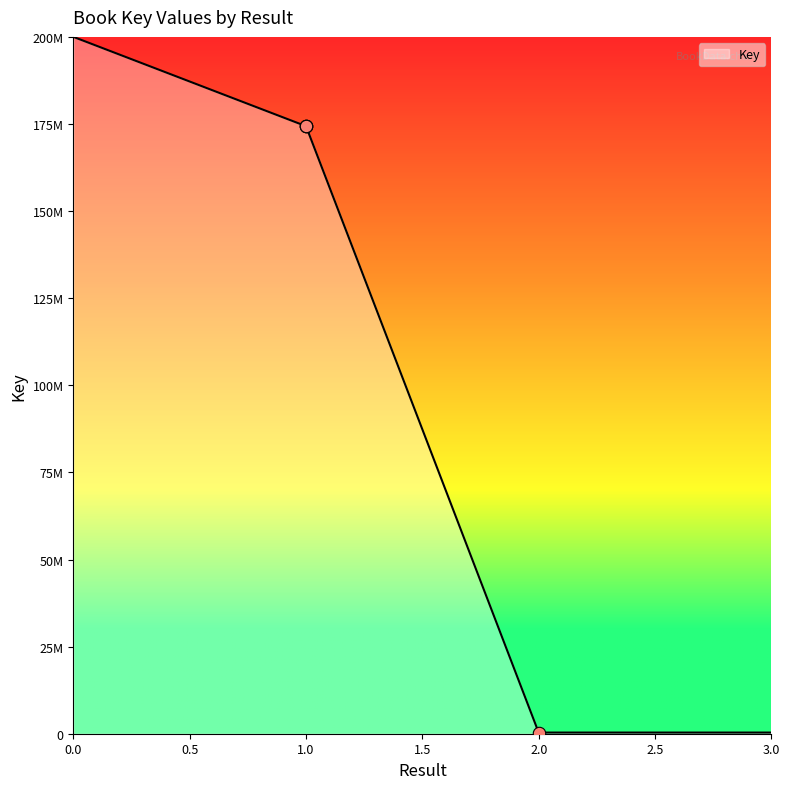

Between 1 and , which is larger?

1